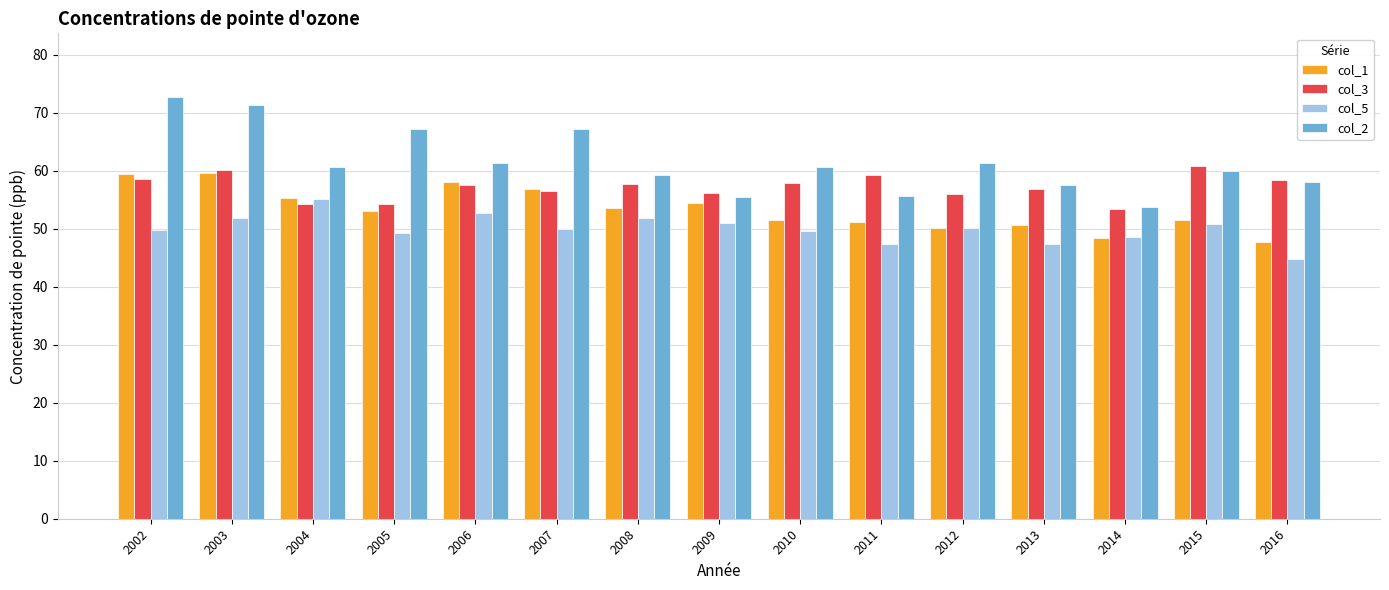

Which series has the largest total across all categories?

col_2